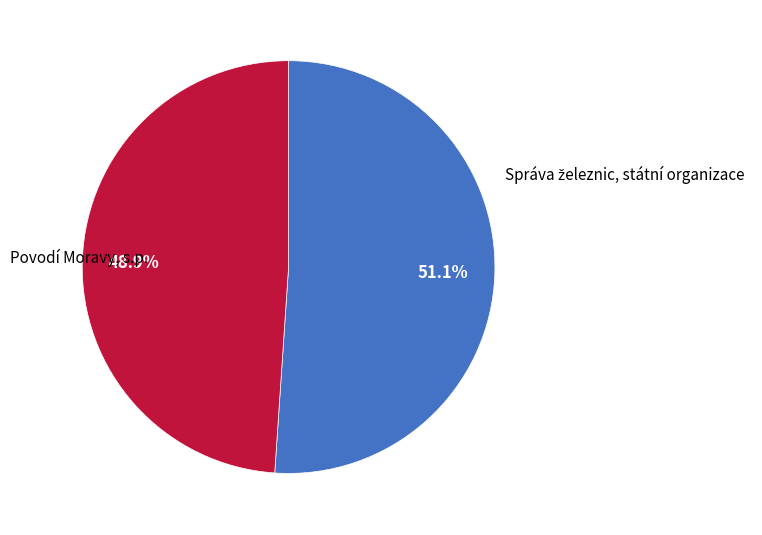

Does any single category account for the majority?

Yes